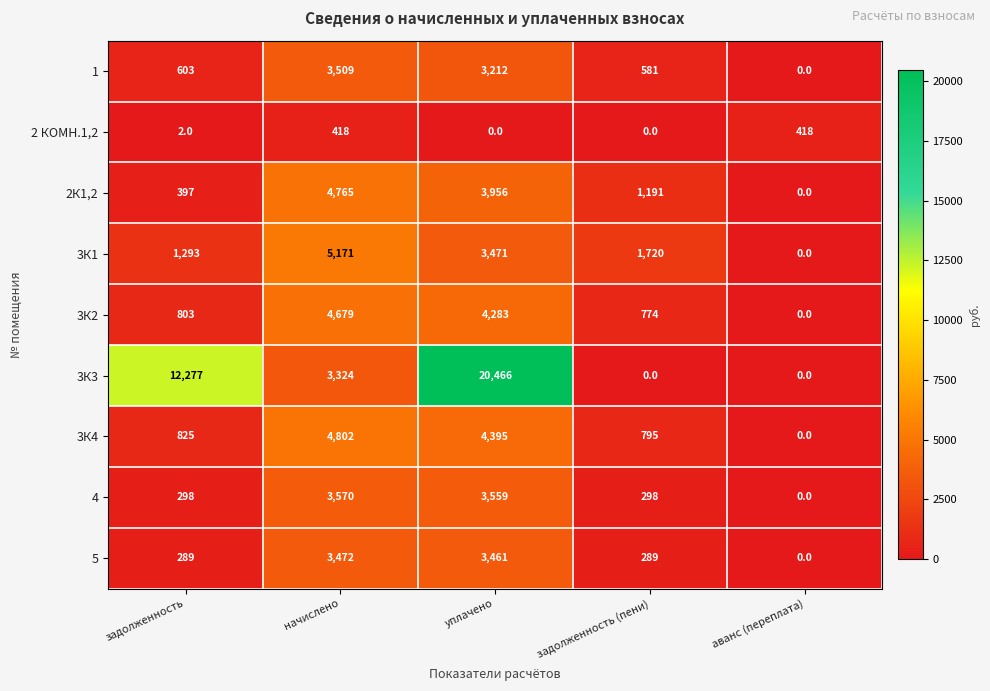

At how many categories does at least one series exceed 2171?

3